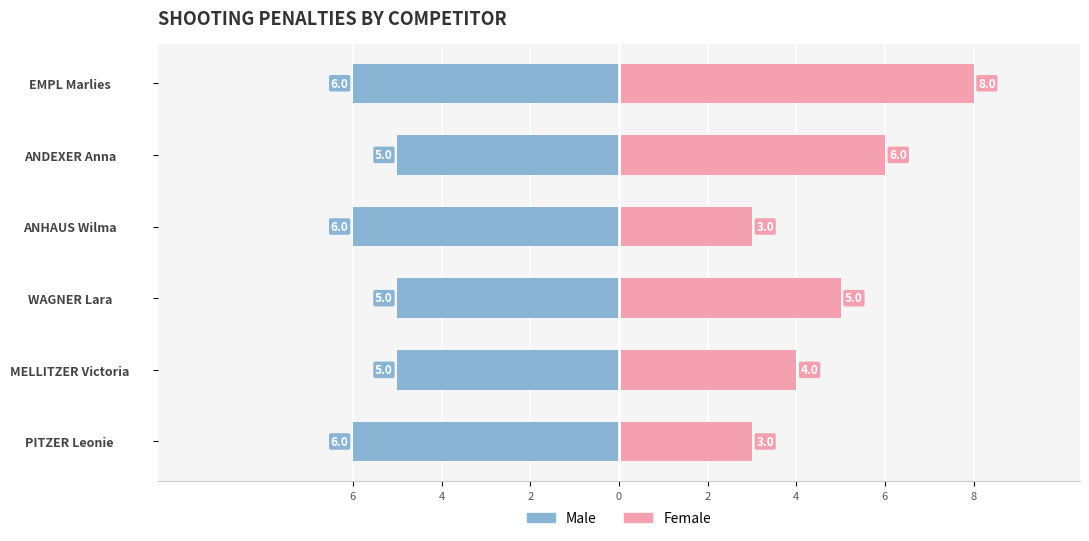

What is the sum of all Male values?

-33